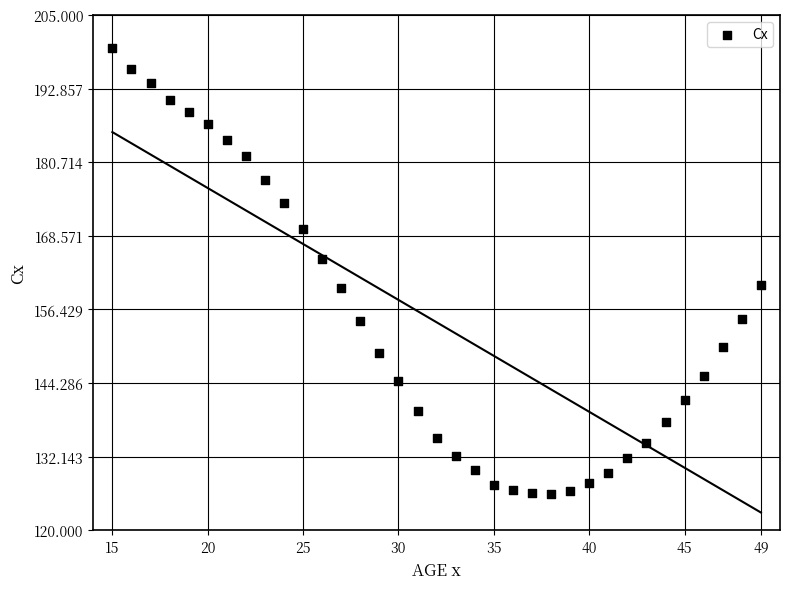

What is the range of X values (max minus min)?

34.0